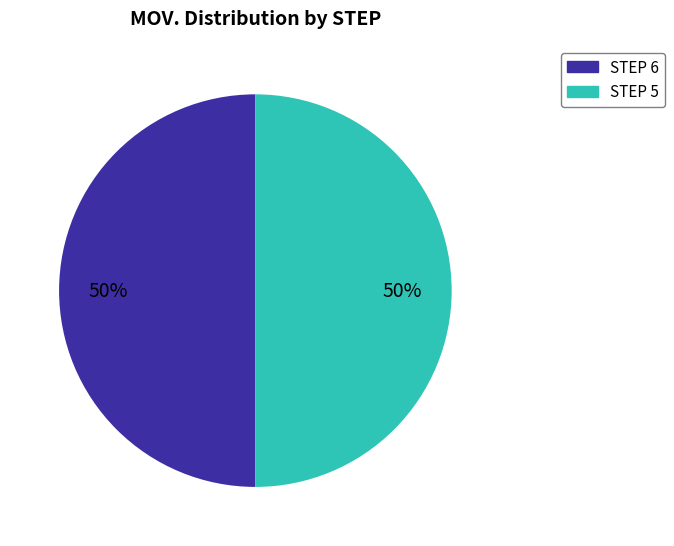

To the nearest percent, what is the average slice percentage?

50%